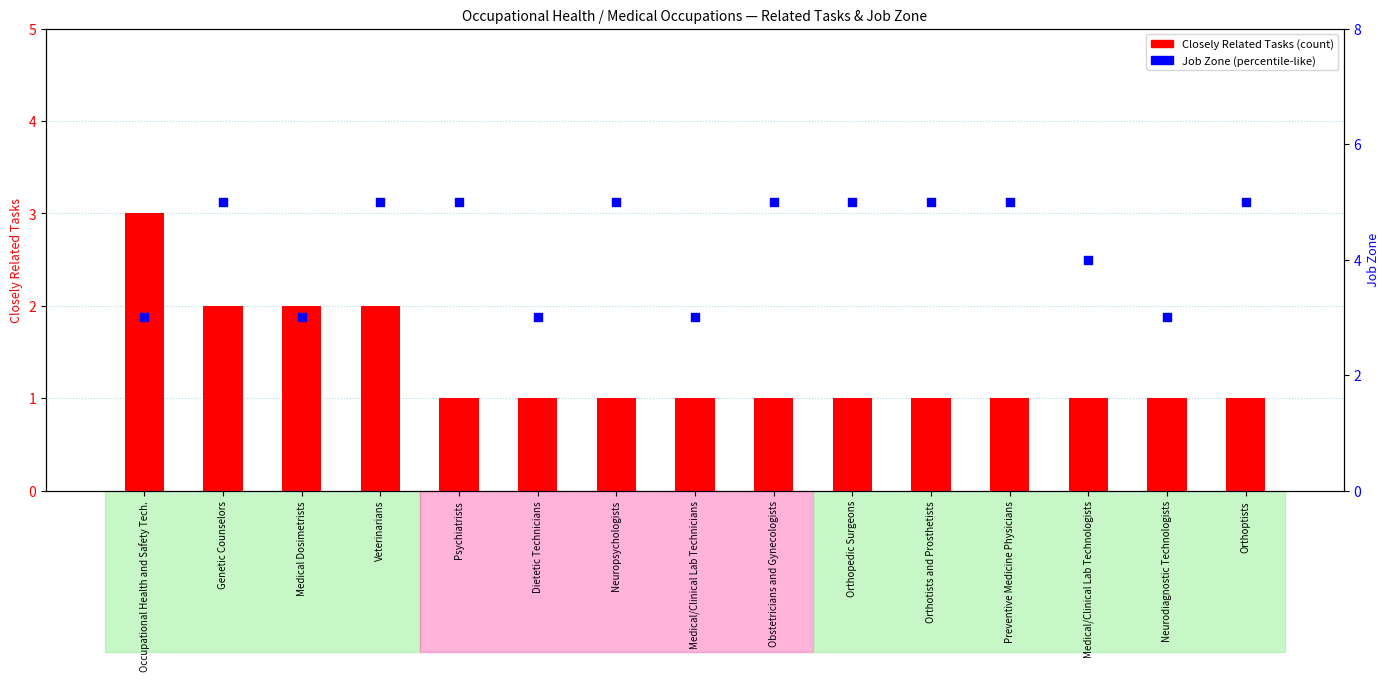

Which series contains the lowest Y value?

Closely Related Tasks